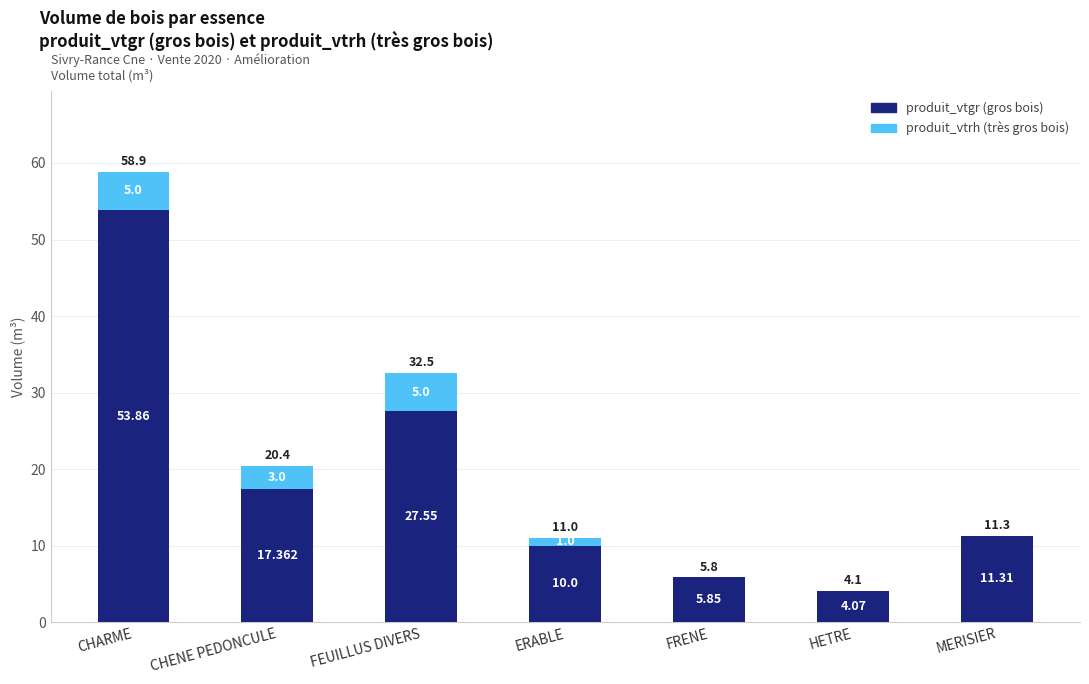

At which category is the sum across all series the highest?

CHARME